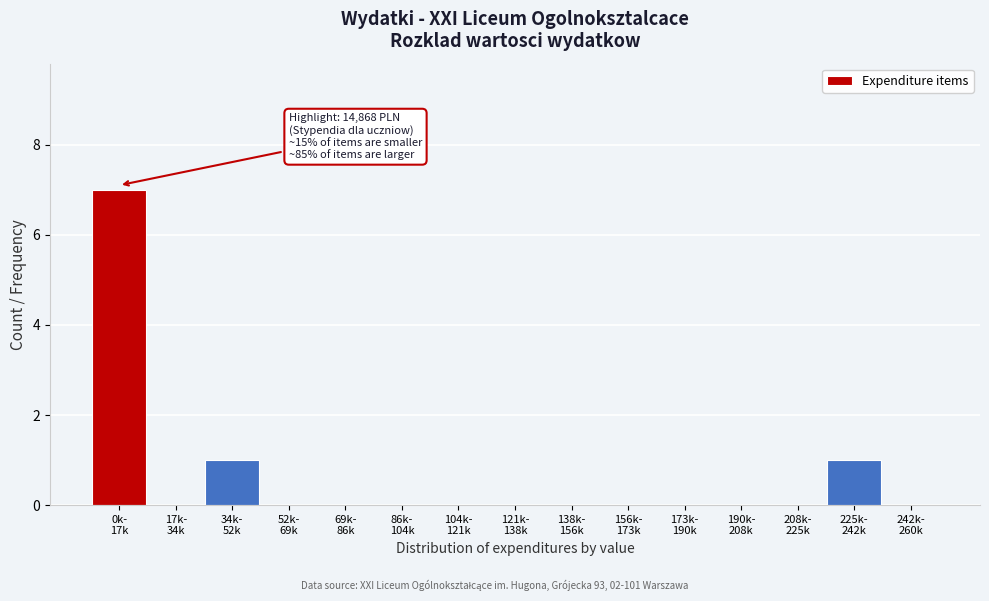

What is the sum of all values?

9